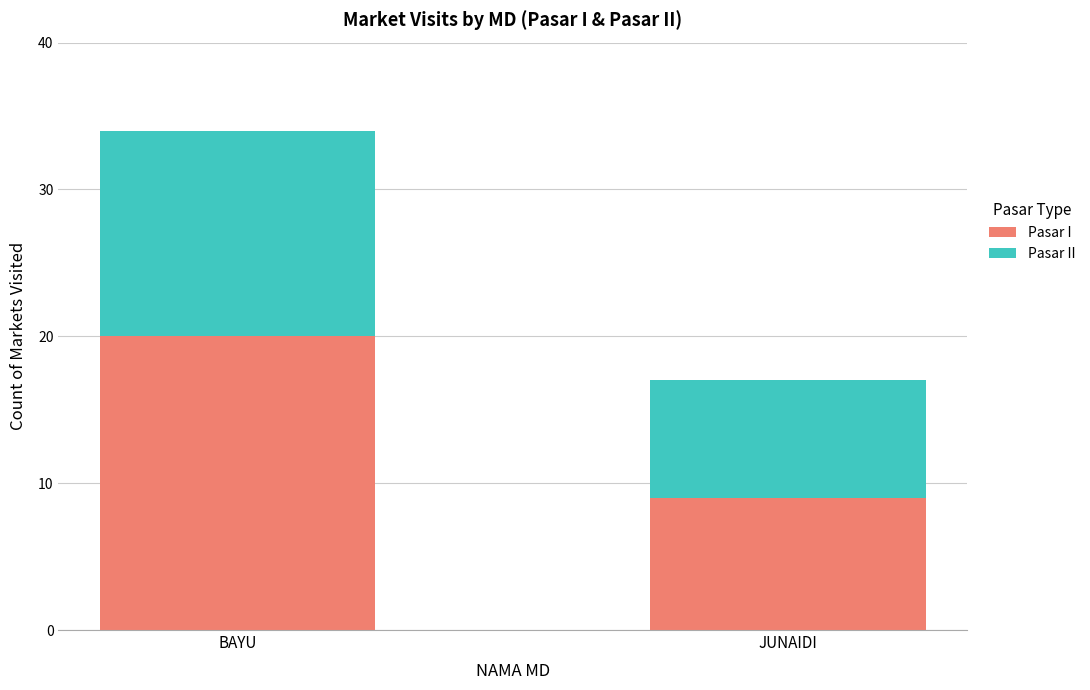

At which label does Pasar I reach its minimum?

JUNAIDI